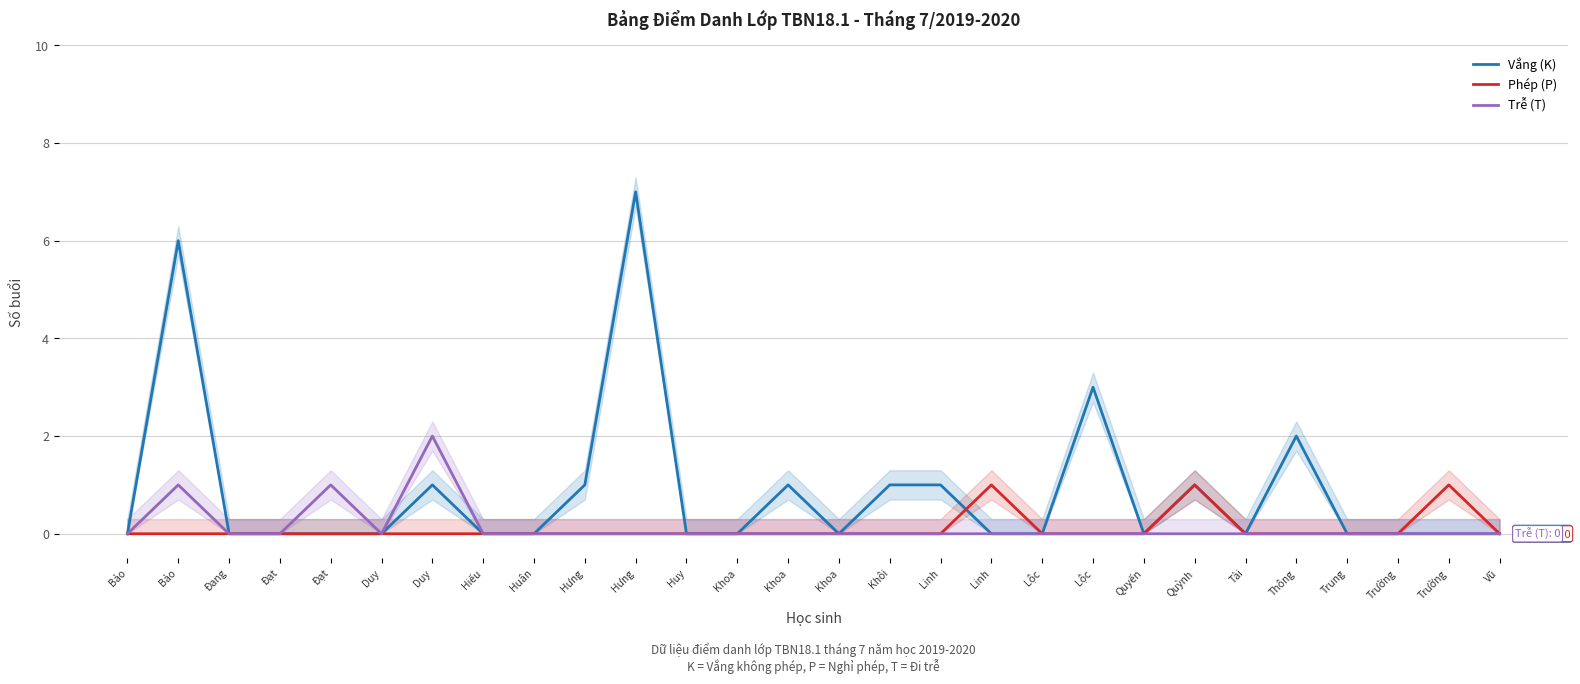

Reading left to right, extract all data points from this chart.

Vắng (K): Bảo=0	Bảo=6	Đang=0	Đạt=0	Đạt=0	Duy=0	Duy=1	Hiếu=0	Huân=0	Hưng=1	Hưng=7	Huy=0	Khoa=0	Khoa=1	Khoa=0	Khôi=1	Linh=1	Linh=0	Lộc=0	Lộc=3	Quyến=0	Quỳnh=1	Tài=0	Thông=2	Trung=0	Trường=0	Trường=0	Vũ=0
Phép (P): Bảo=0	Bảo=0	Đang=0	Đạt=0	Đạt=0	Duy=0	Duy=0	Hiếu=0	Huân=0	Hưng=0	Hưng=0	Huy=0	Khoa=0	Khoa=0	Khoa=0	Khôi=0	Linh=0	Linh=1	Lộc=0	Lộc=0	Quyến=0	Quỳnh=1	Tài=0	Thông=0	Trung=0	Trường=0	Trường=1	Vũ=0
Trễ (T): Bảo=0	Bảo=1	Đang=0	Đạt=0	Đạt=1	Duy=0	Duy=2	Hiếu=0	Huân=0	Hưng=0	Hưng=0	Huy=0	Khoa=0	Khoa=0	Khoa=0	Khôi=0	Linh=0	Linh=0	Lộc=0	Lộc=0	Quyến=0	Quỳnh=0	Tài=0	Thông=0	Trung=0	Trường=0	Trường=0	Vũ=0